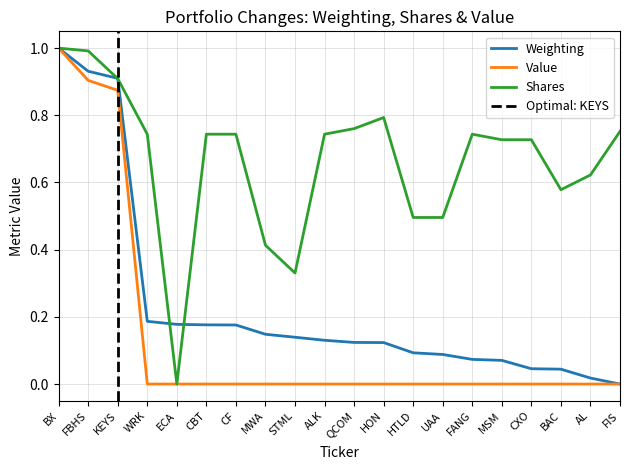

What is the average value of the Value (normalized) series?

0.1